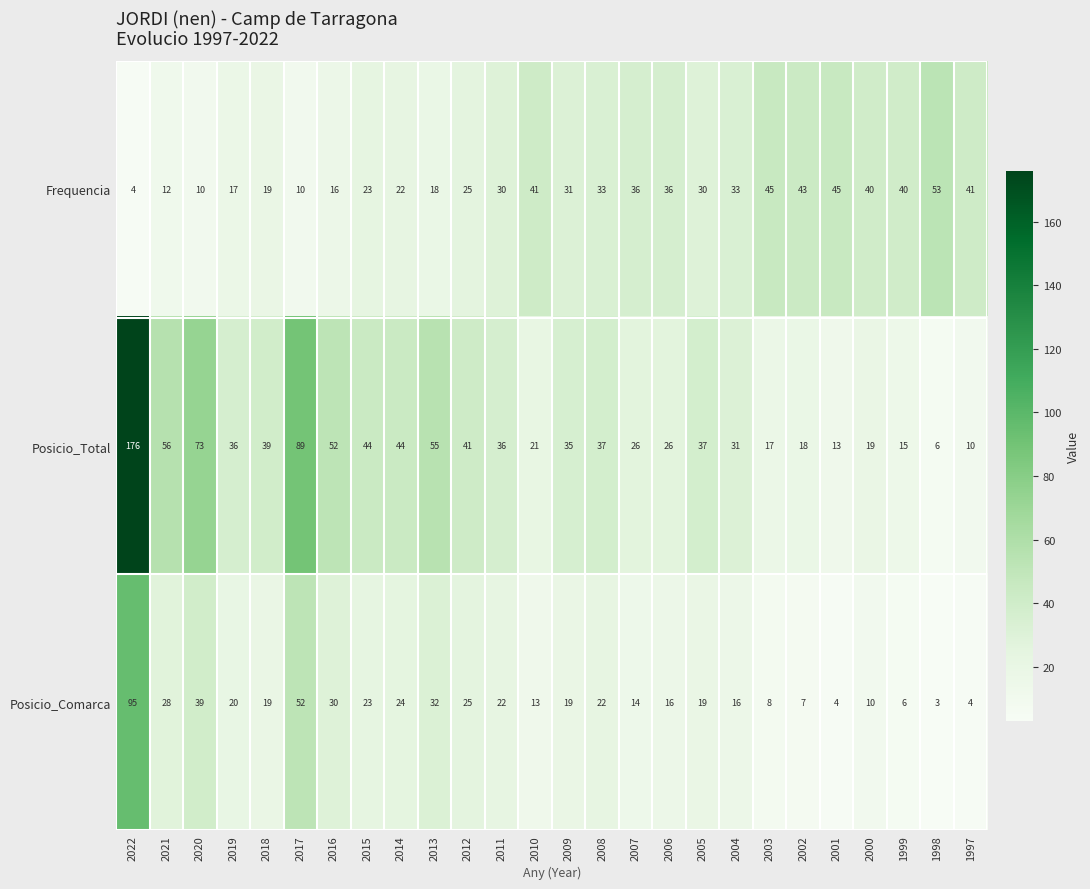

At 2021, list the series in order from largest to smallest.

Posicio_Total, Posicio_Comarca, Frequencia